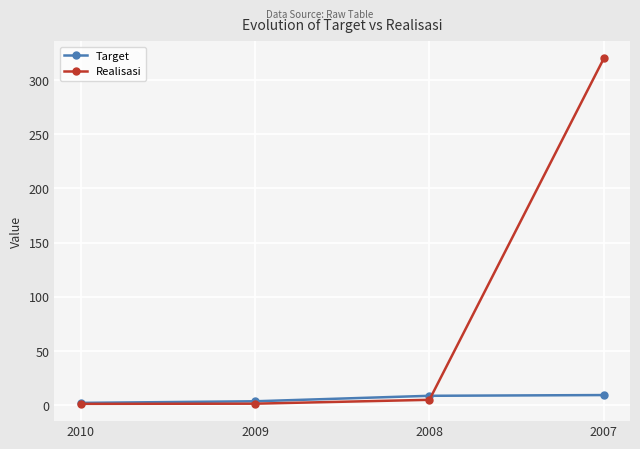

At which label does Realisasi reach its peak?

2007